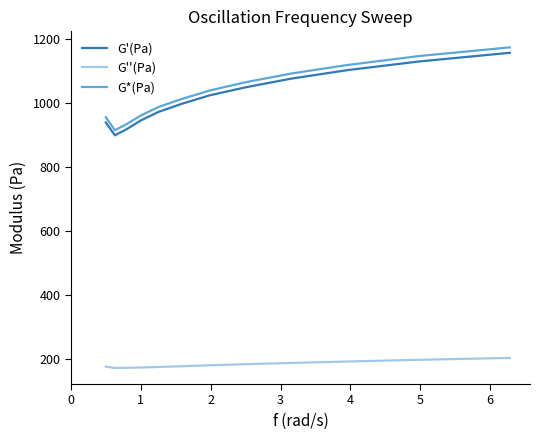

What is the smallest value displayed?

170.8